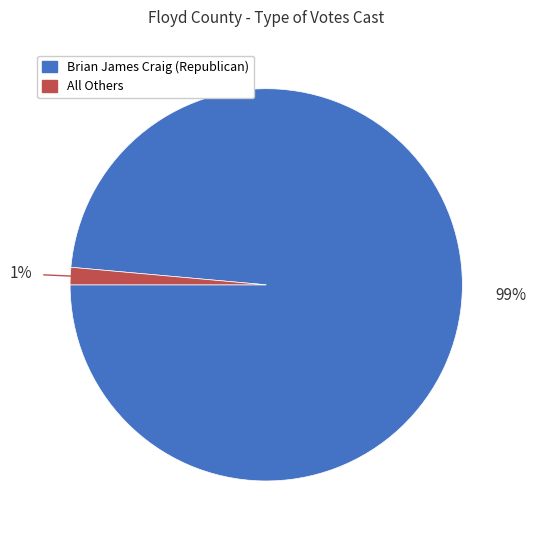

Rank the categories by value from highest to lowest.

Brian James Craig (Republican), All Others